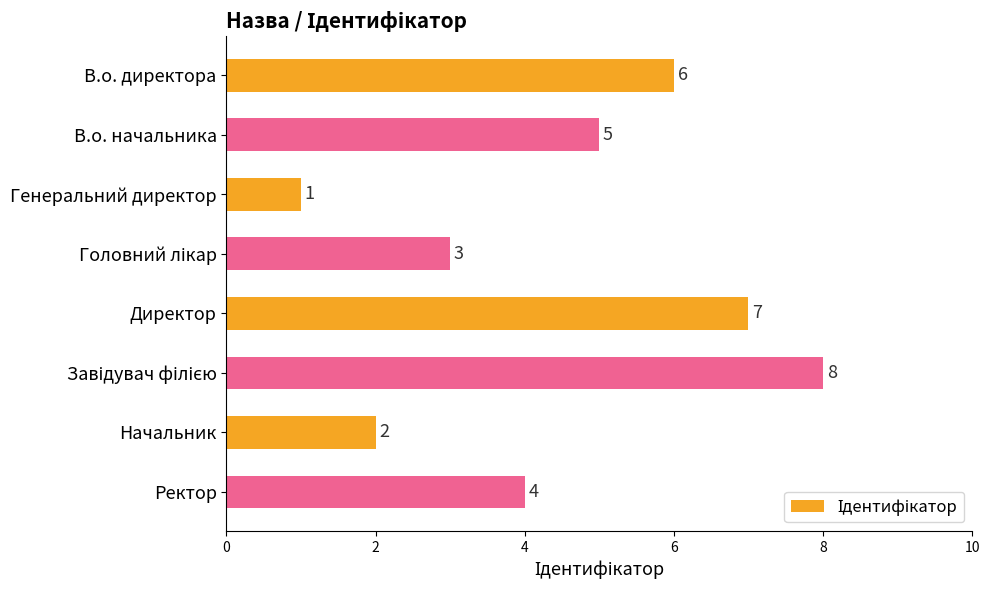

What is the sum of the values at Начальник and Ректор?

6